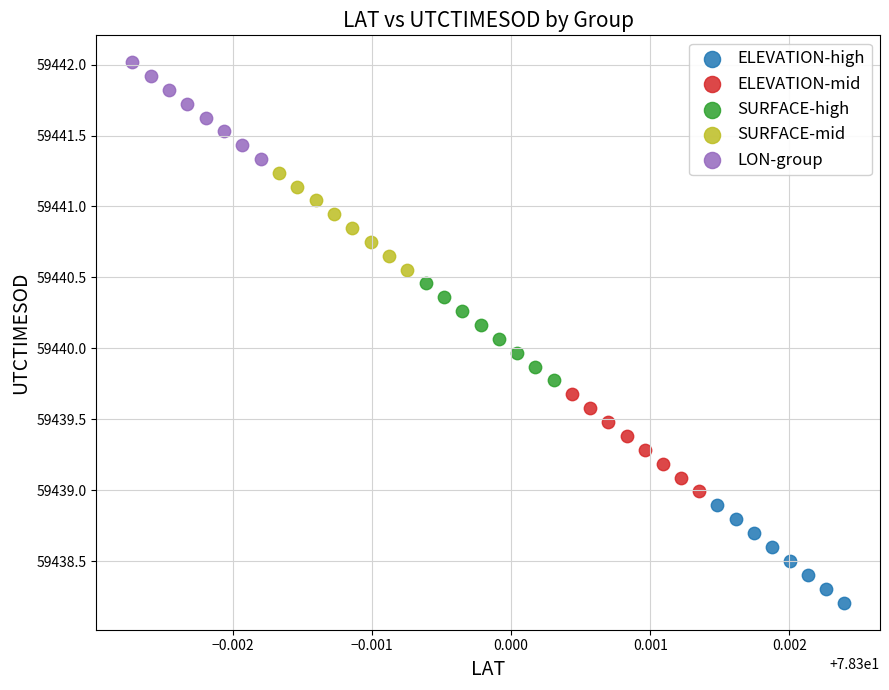

Which series reaches the minimum Y coordinate?

ELEVATION-high